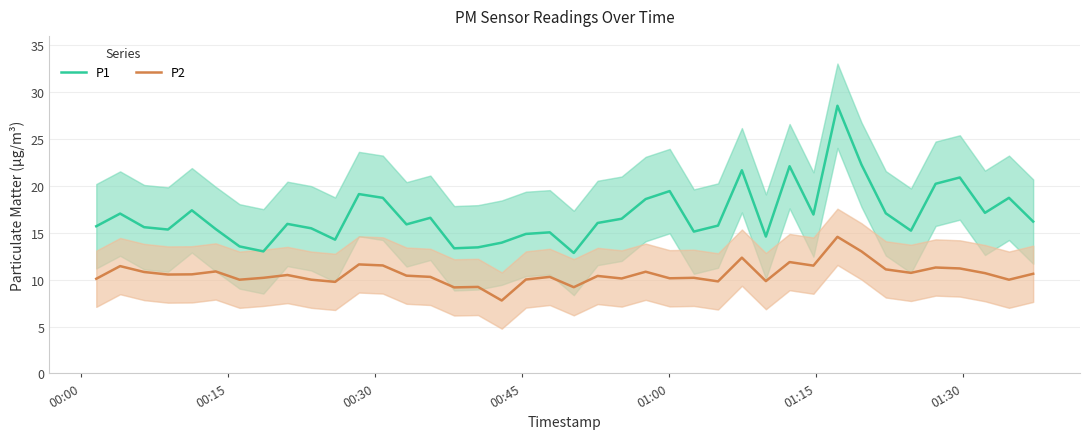

True or false: P1 and P2 intersect in this chart.

False